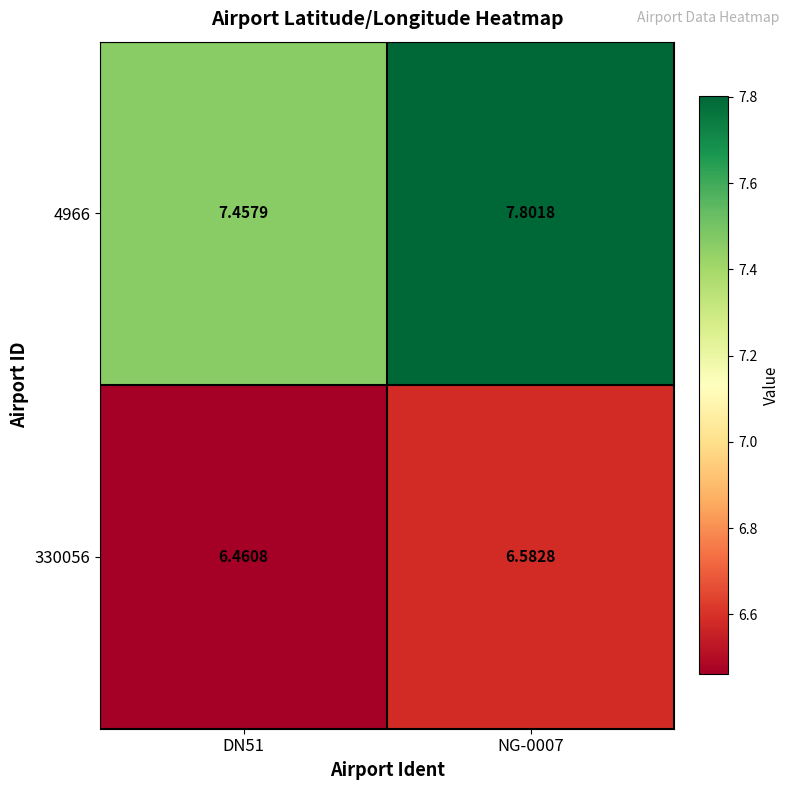

Is the value of 4966 at DN51 greater than the value of 330056 at DN51?

Yes